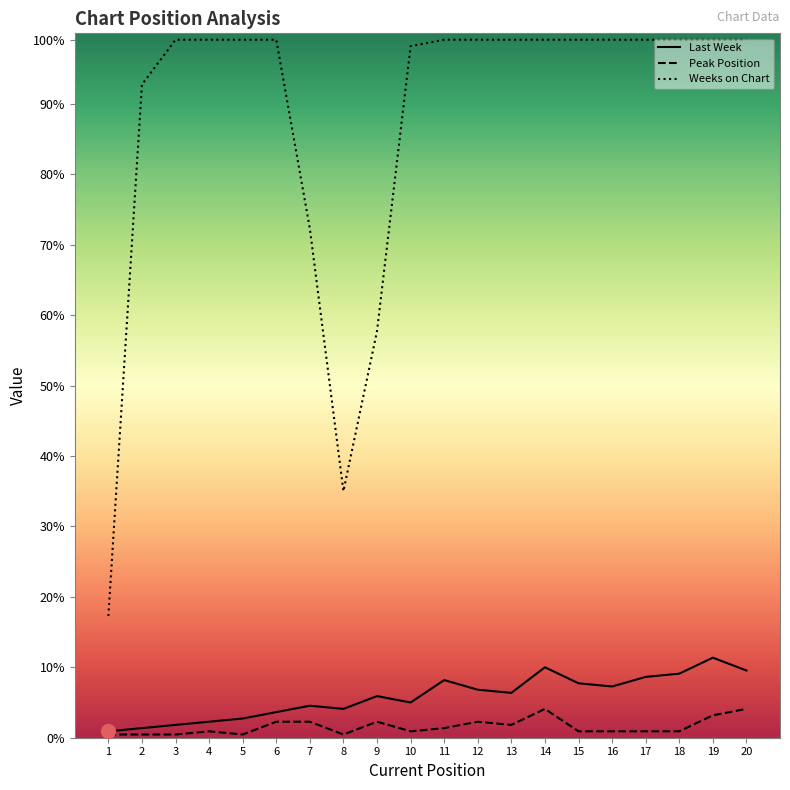

True or false: Last Week and Weeks on Chart intersect in this chart.

False